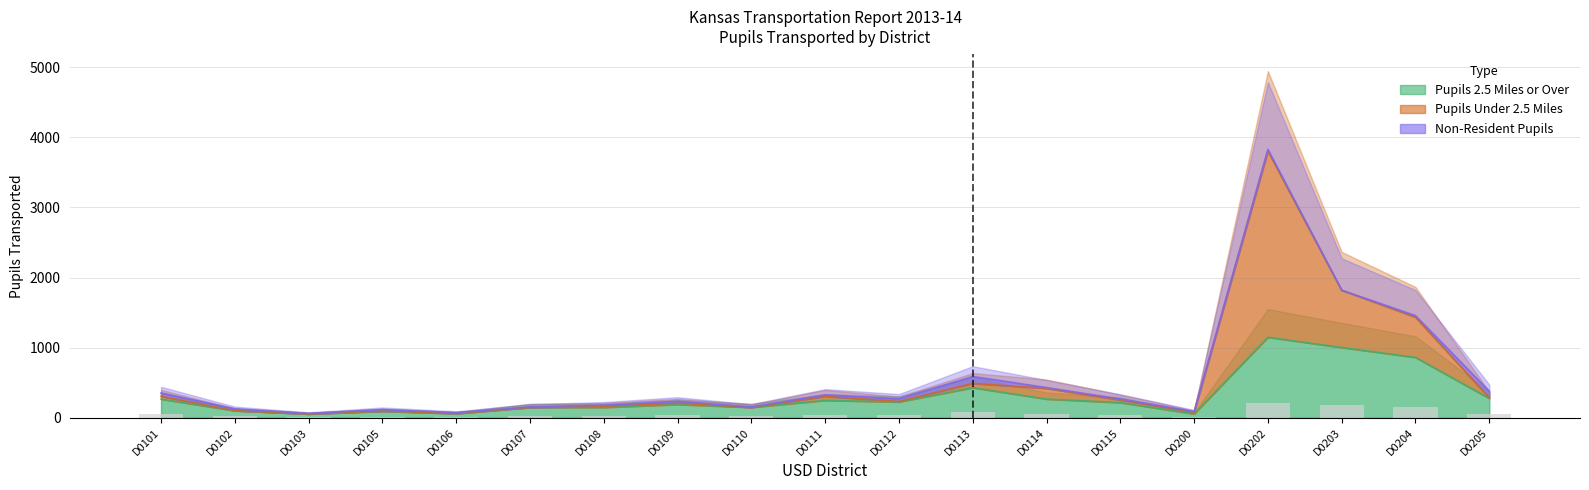

Rank the series at D0205 from highest to lowest value.

Non-Resident Pupils, Pupils Under 2.5 Miles, Pupils 2.5 Miles or Over